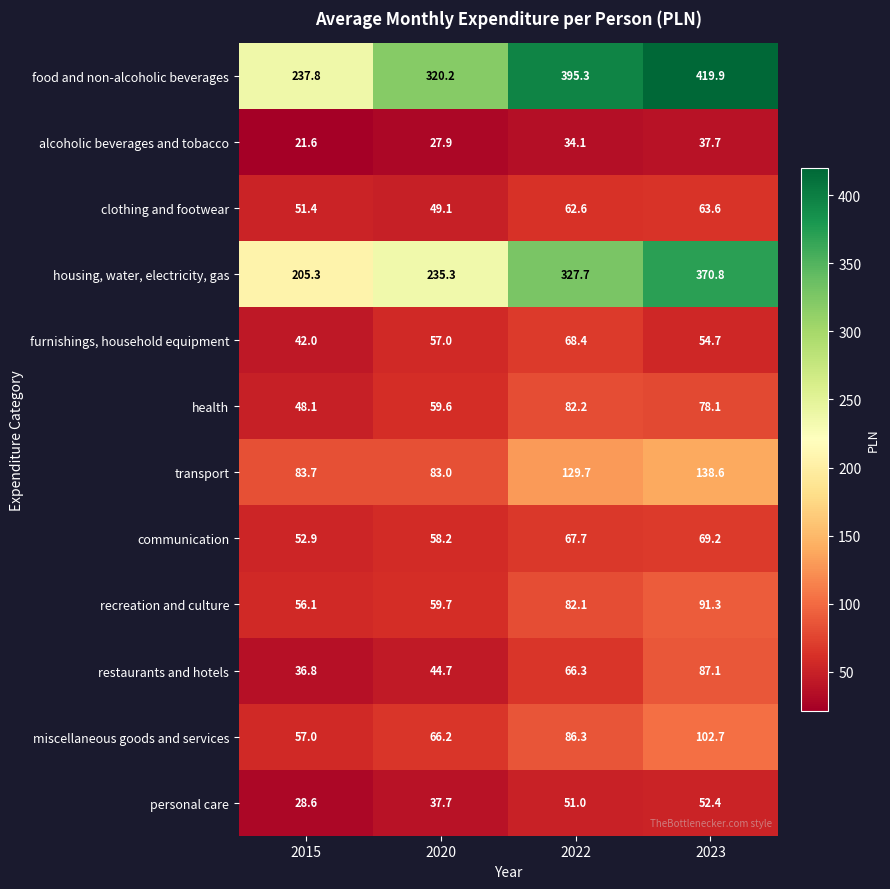

At which category does the chart reach its peak across all series?

2023